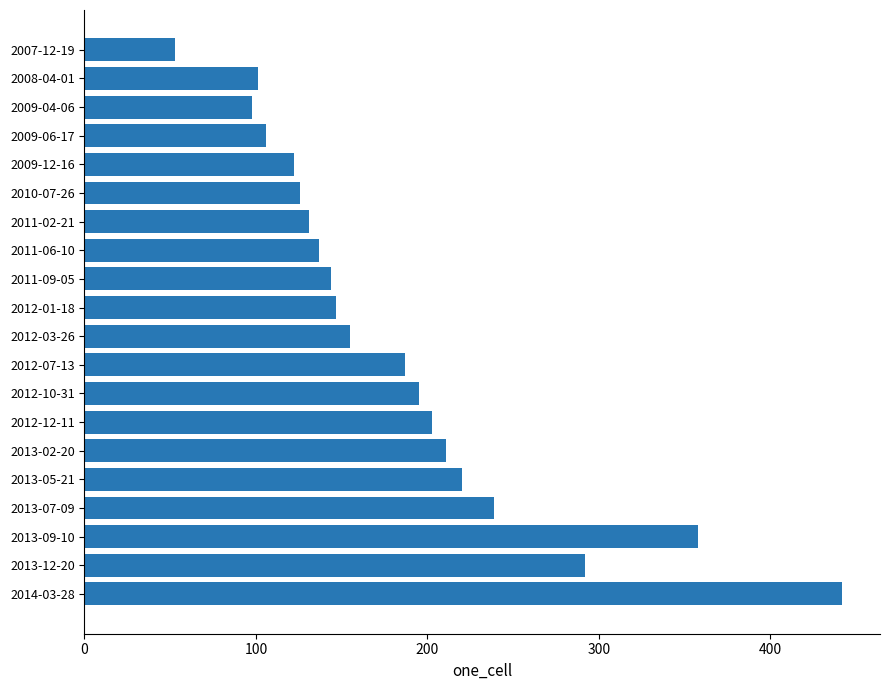

What is the approximate value at 2011-09-05?

144